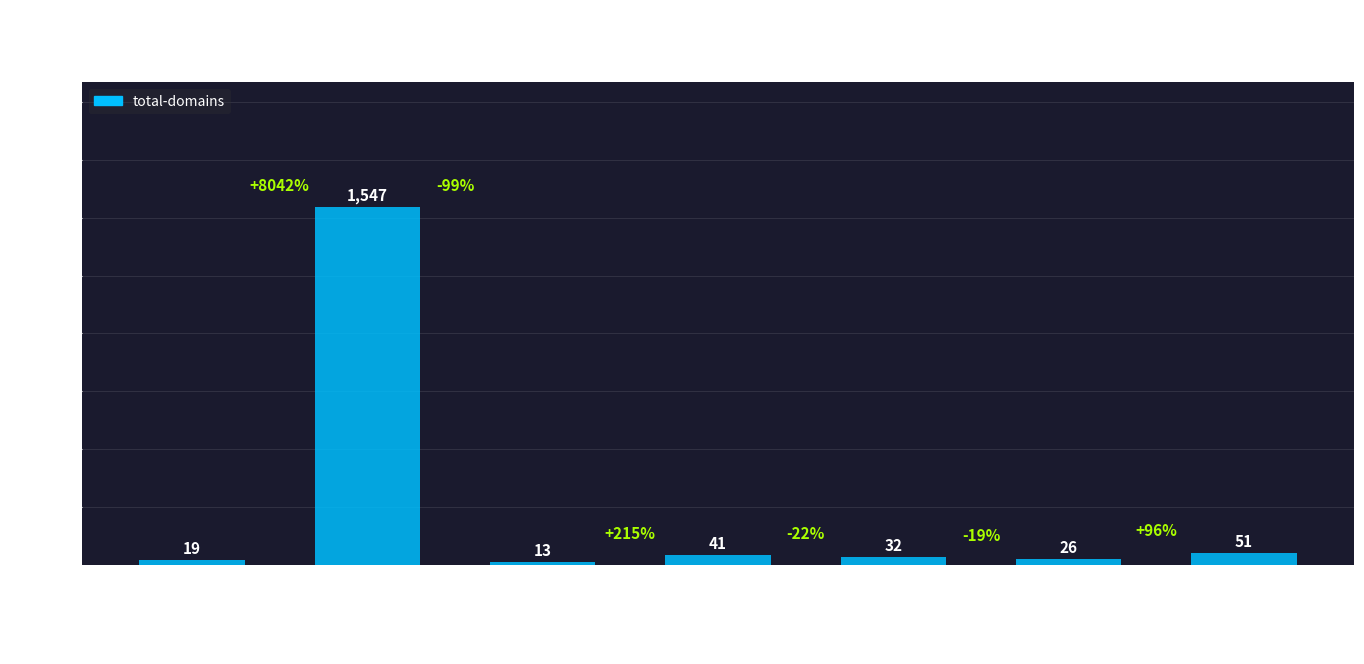

What is the change in value from Epik Inc. to Porkbun?

-1506